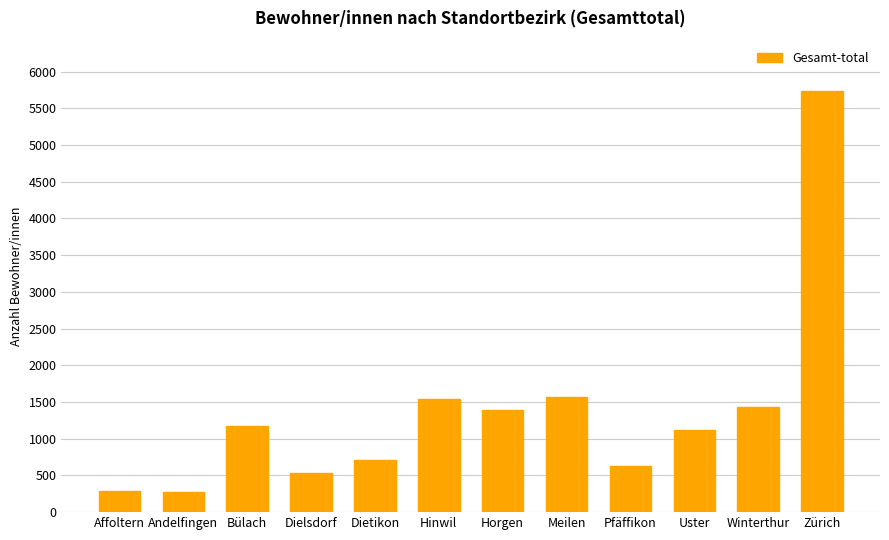

Does the chart contain stacked bars?

No